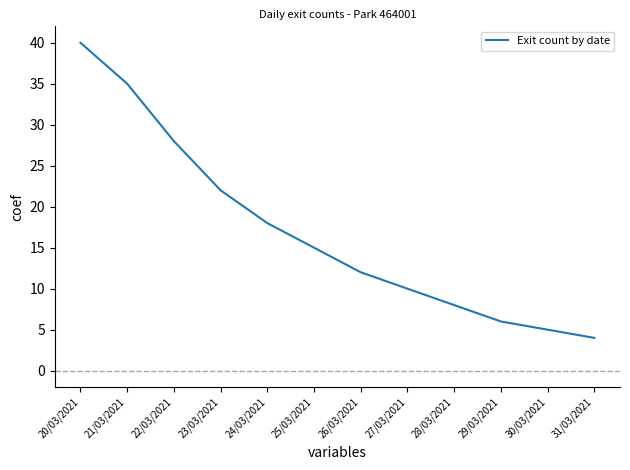

Rank the categories by value from highest to lowest.

20/03/2021, 21/03/2021, 22/03/2021, 23/03/2021, 24/03/2021, 25/03/2021, 26/03/2021, 27/03/2021, 28/03/2021, 29/03/2021, 30/03/2021, 31/03/2021